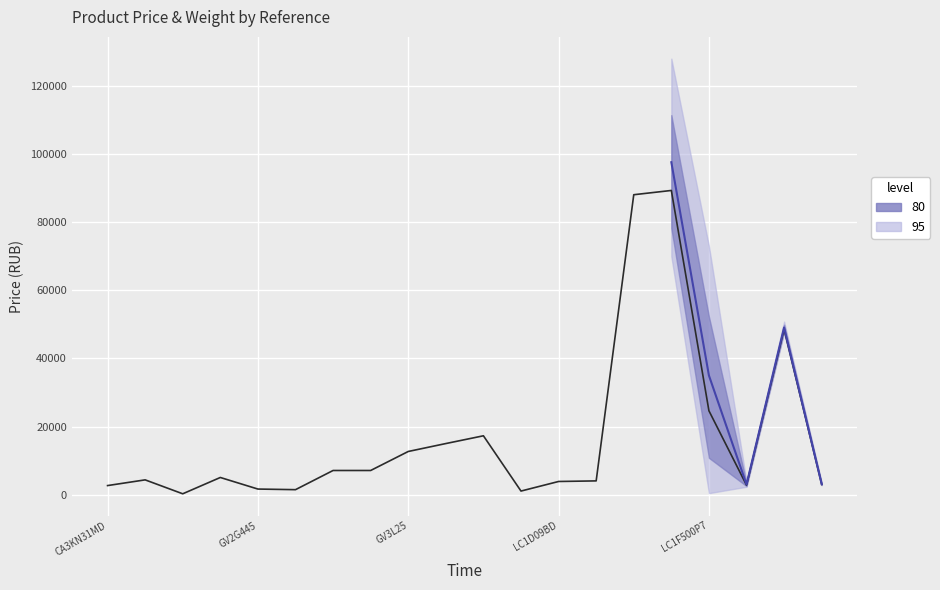

How many categories are shown in the chart?

20